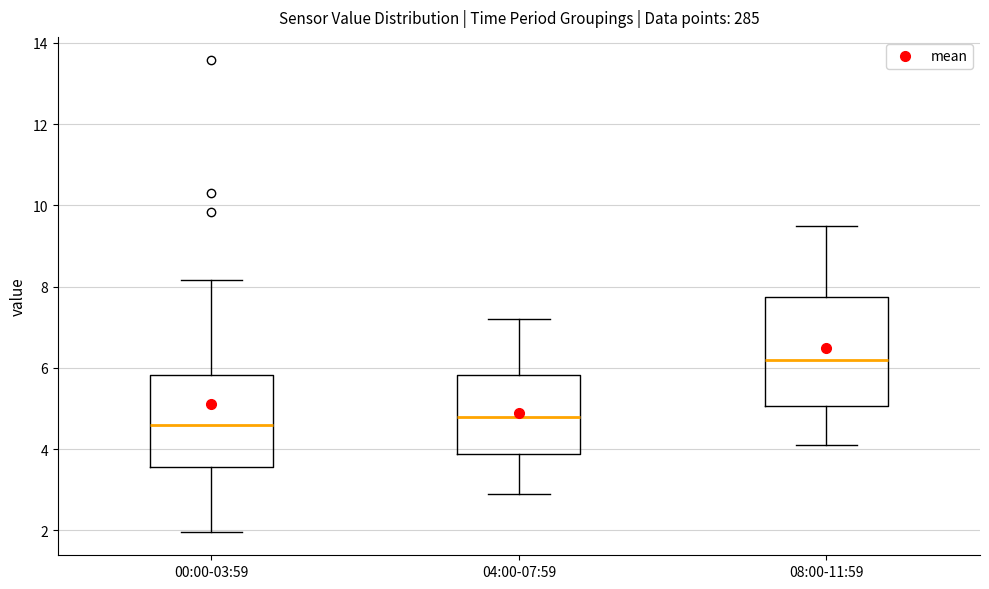

Reading left to right, transcribe this box plot: for each box, give where its median line is, the range the box spans, and where its two whiskers end, as read against the y-axis. The values are not printed on the chart, so give them approximately, as read against the axis.

00:00-03:59: median 4.6, box 3.6 to 5.8, whiskers 2.0 to 8.2
04:00-07:59: median 4.8, box 3.8 to 5.8, whiskers 3.0 to 7.2
08:00-11:59: median 6.2, box 5.0 to 7.8, whiskers 4.2 to 9.6